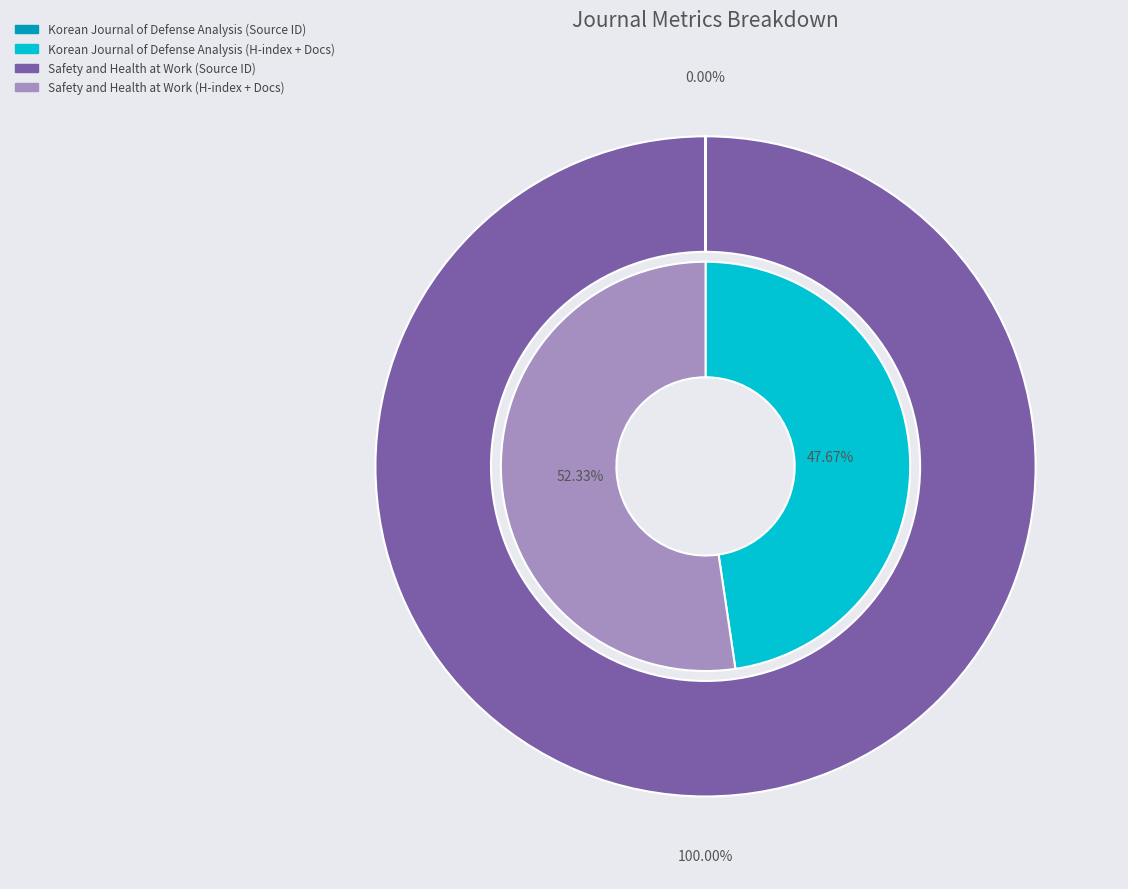

What is the smallest slice in the pie chart?

Korean Journal of Defense Analysis